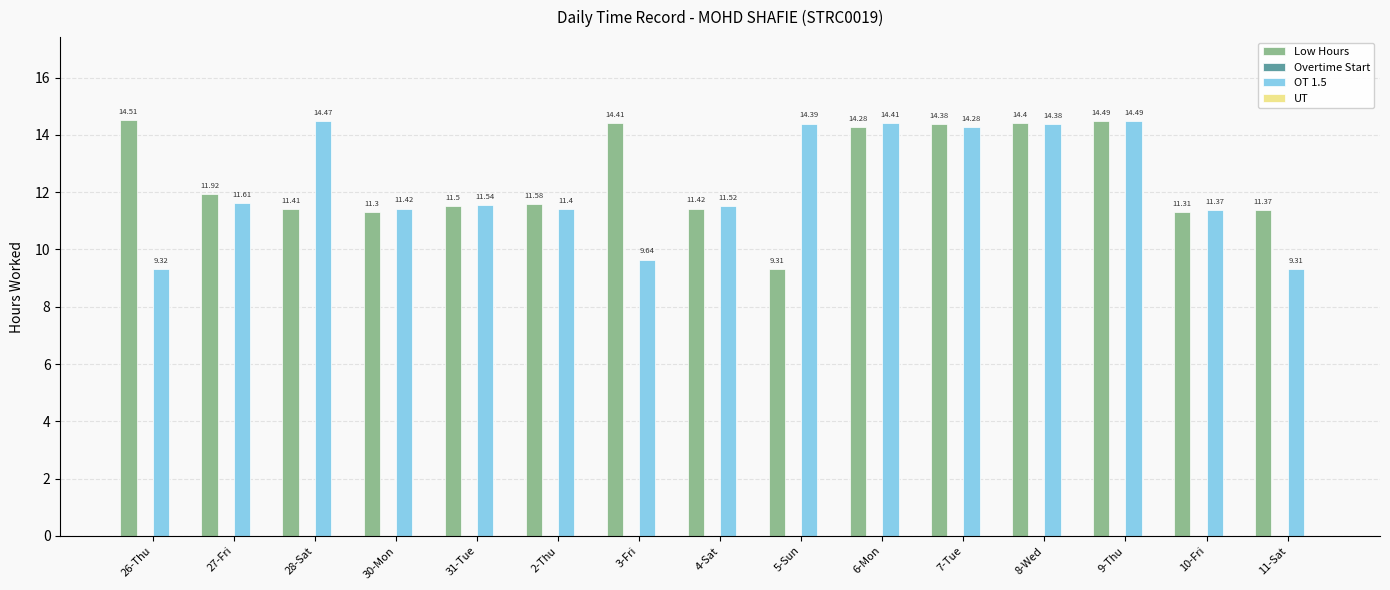

List the labels in order of OT 1.5 value, smallest first.

11-Sat, 26-Thu, 3-Fri, 10-Fri, 2-Thu, 30-Mon, 4-Sat, 31-Tue, 27-Fri, 7-Tue, 8-Wed, 5-Sun, 6-Mon, 28-Sat, 9-Thu